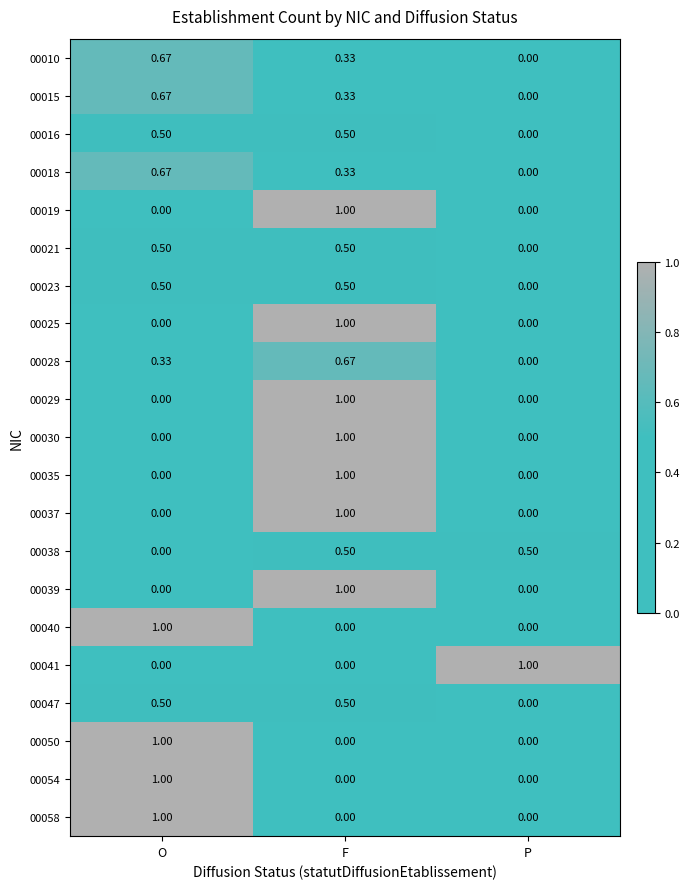

List the labels in order of 00015 value, smallest first.

P, F, O